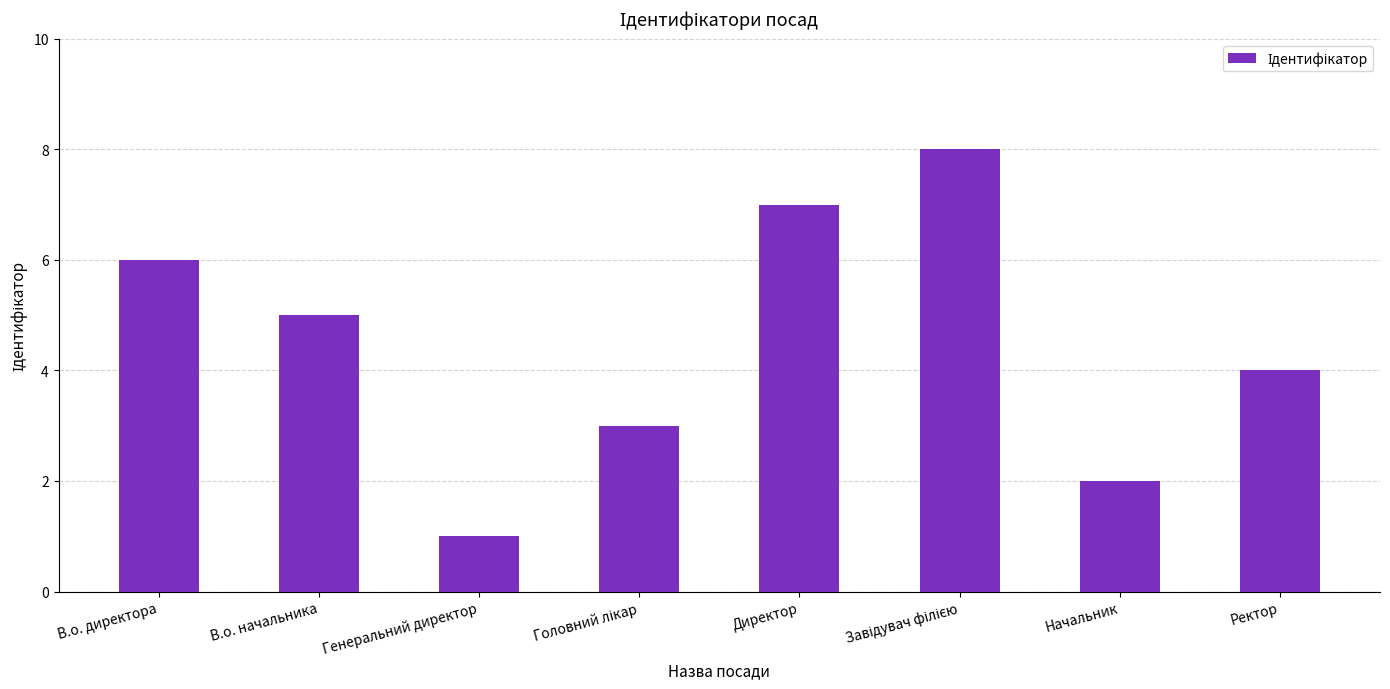

What is the maximum value shown in the chart?

8